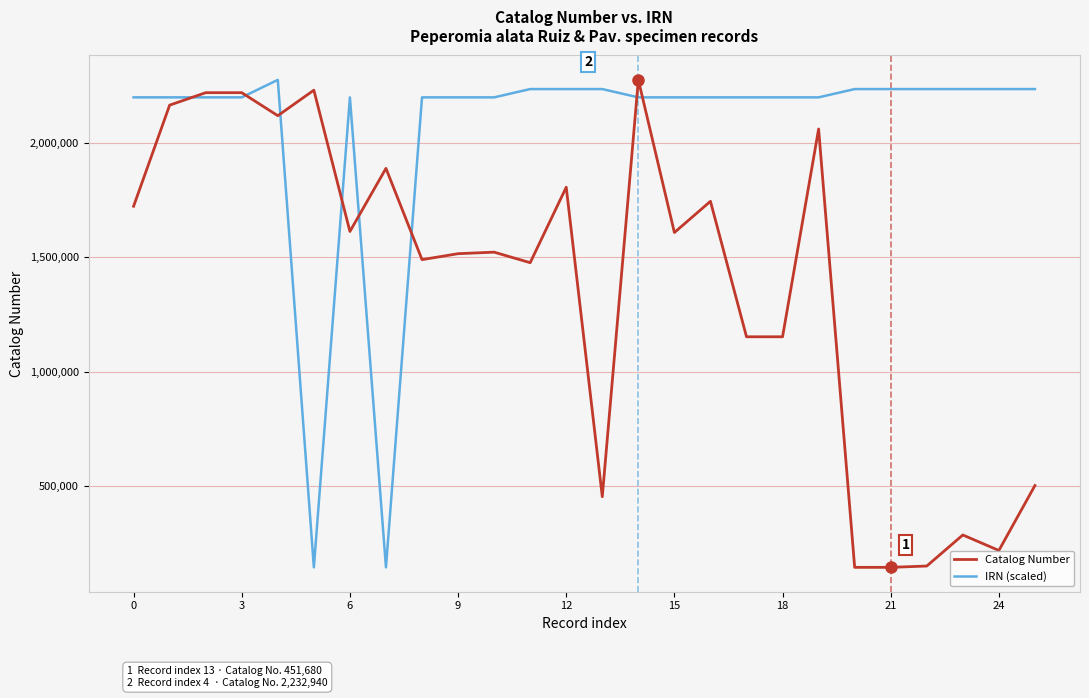

Rank the series by their average value, from lowest to highest.

Catalog Number, IRN (scaled)